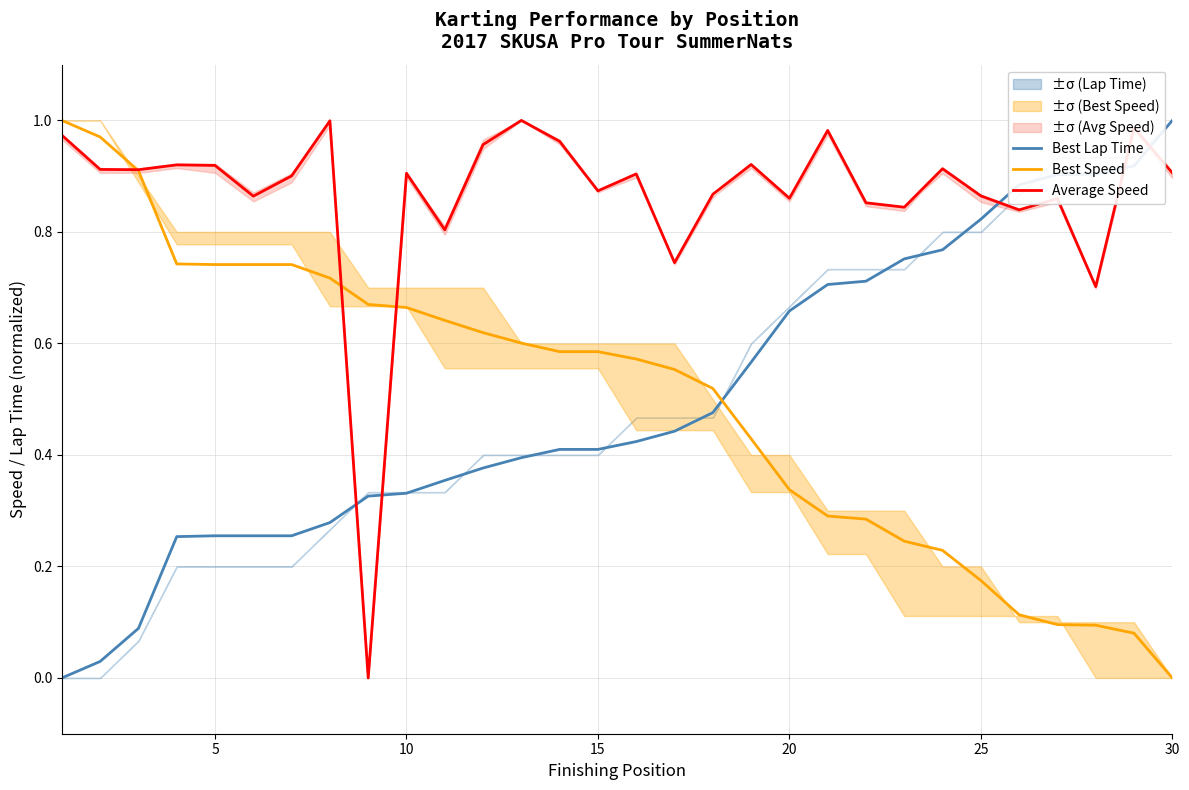

After their last crossing, which series has the higher values: Best Speed or Best Lap Time?

Best Lap Time